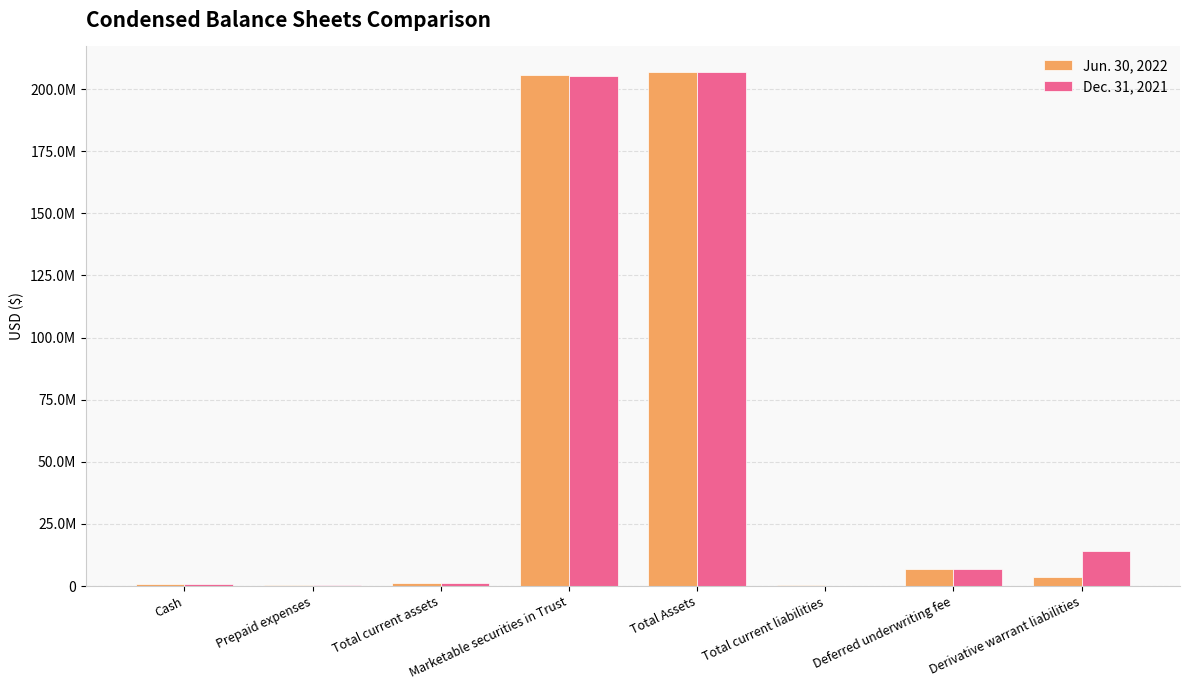

Reading right to left, transcribe all the data shown in this chart.

Jun. 30, 2022: 3744600	7043750	255844	206718881	205508638	1096220	334933	758329
Dec. 31, 2021: 13926587	7043750	220449	206829431	205292557	1273682	311789	961893